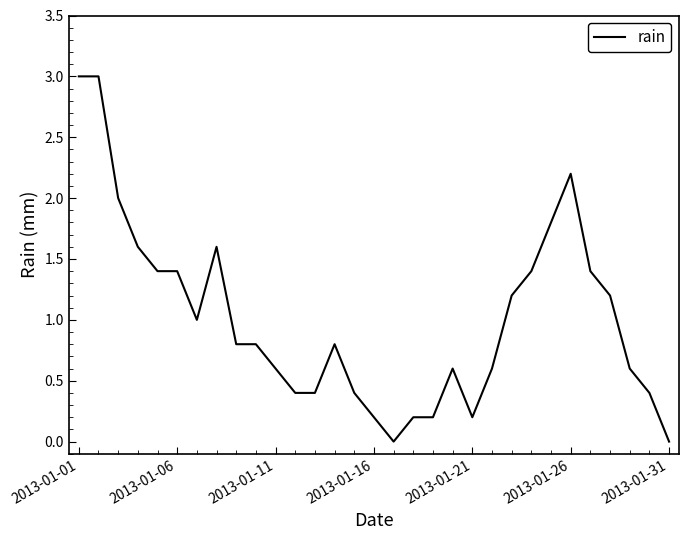

What is the difference between the maximum and minimum values?

3.0